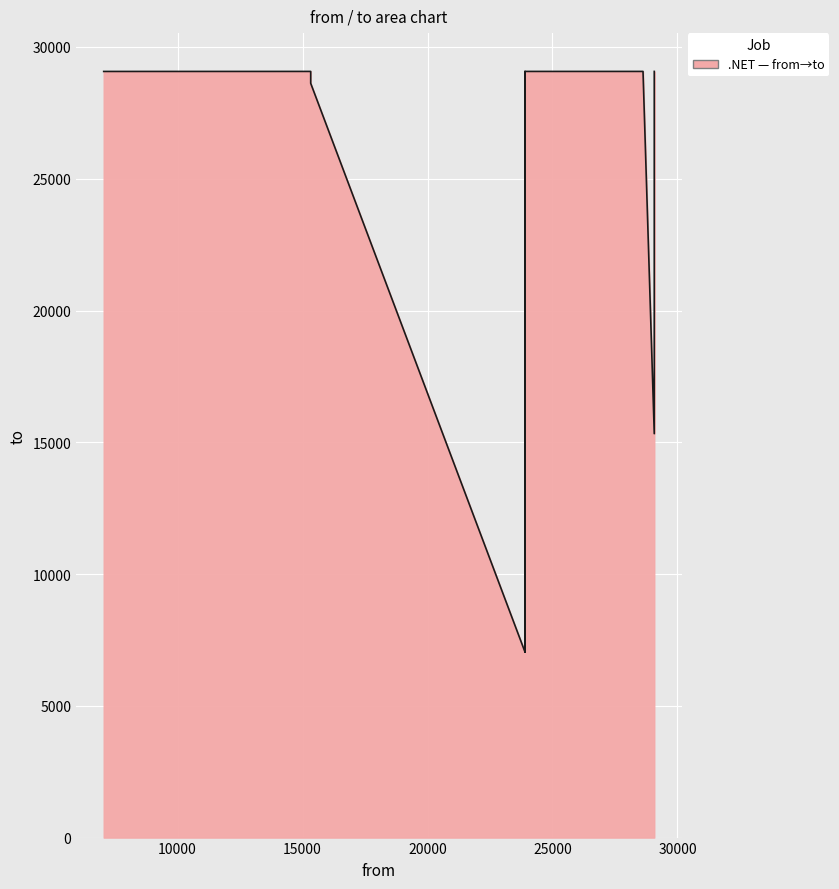

Between 15327 and 15327, which is larger?

15327